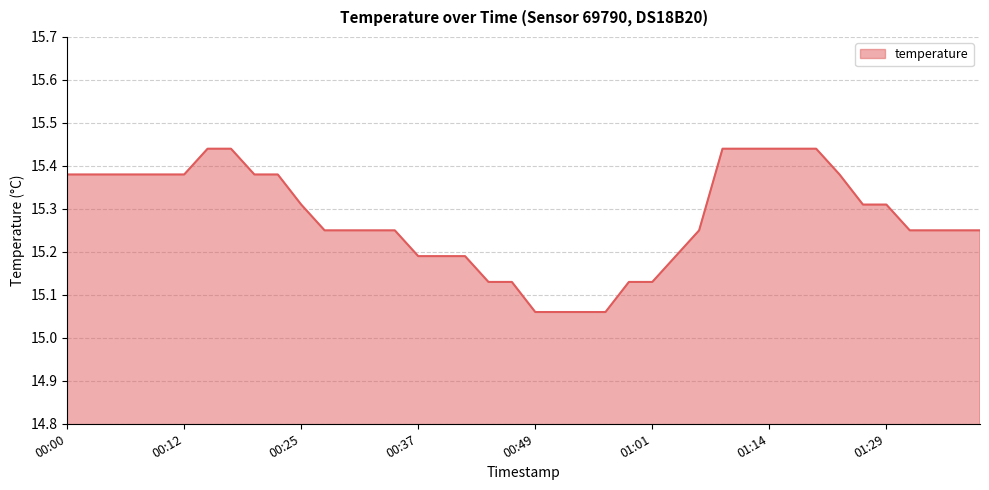

What is the greatest value displayed?

15.4